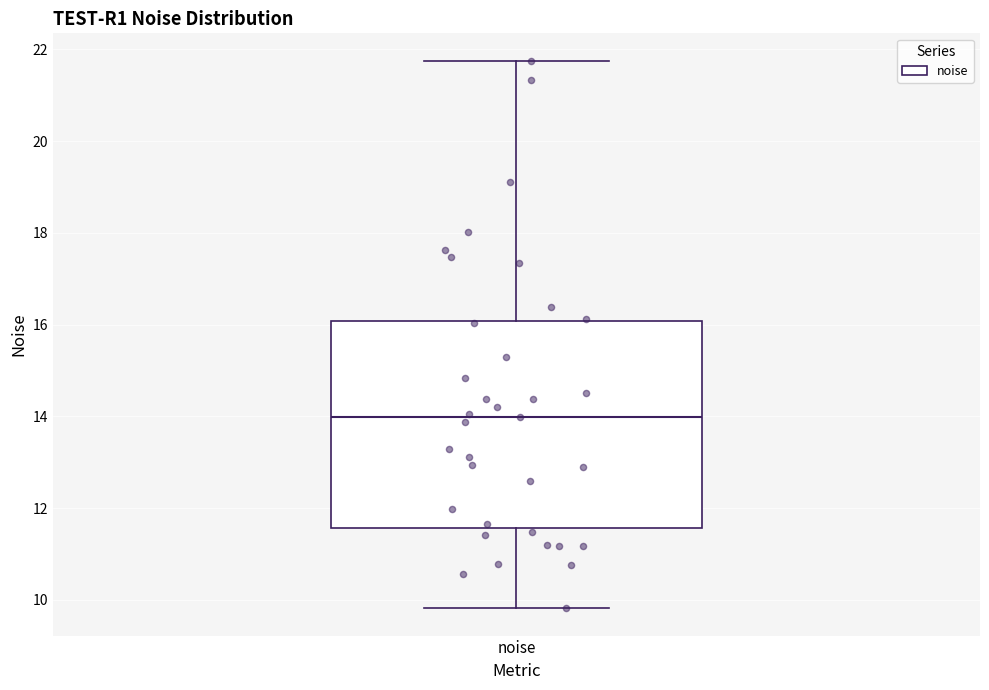

Transcribe this box plot: give where the median line is, the range the box spans, and where the two whiskers end, as read against the y-axis. The values are not printed on the chart, so give them approximately, as read against the axis.

median 14.0, box 11.6 to 16.0, whiskers 9.8 to 21.8